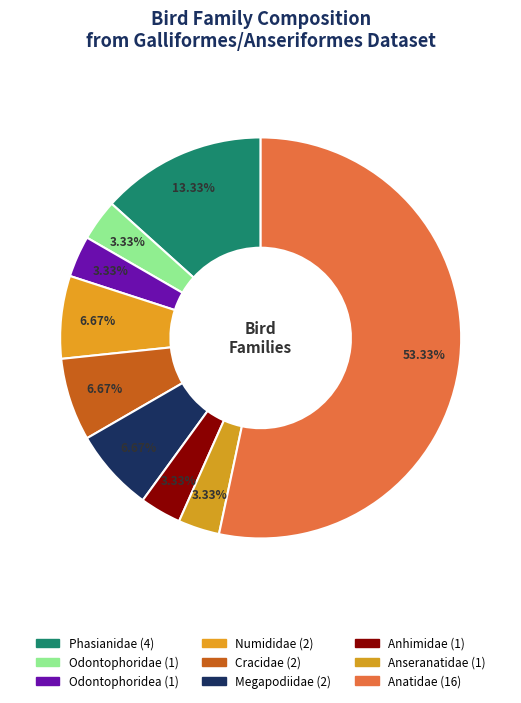

What is the change in value from Odontophoridea to Anatidae?

+15